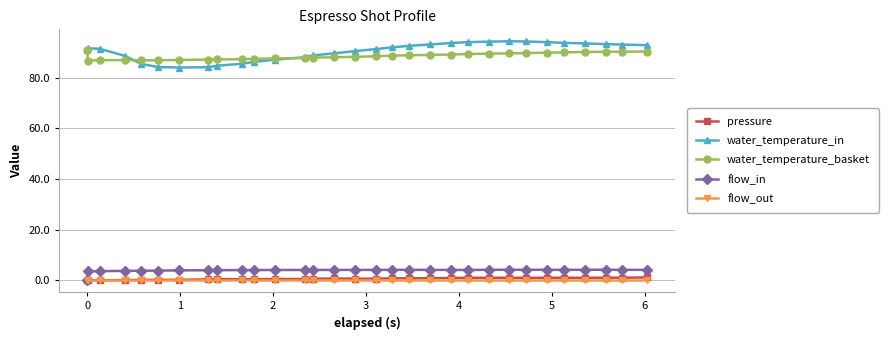

What is the value of the flow_in point at the 20th from the left?

4.1